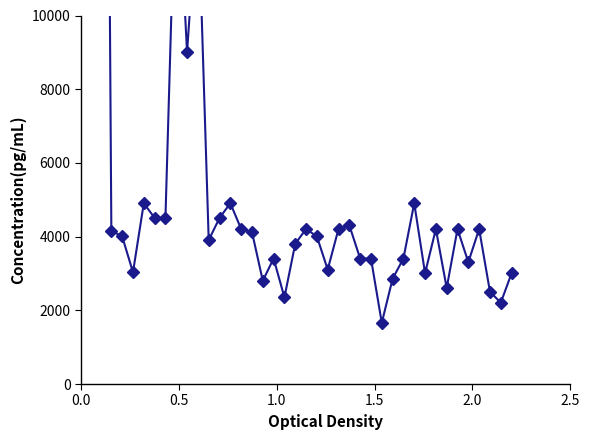

What is the greatest value displayed?

47988